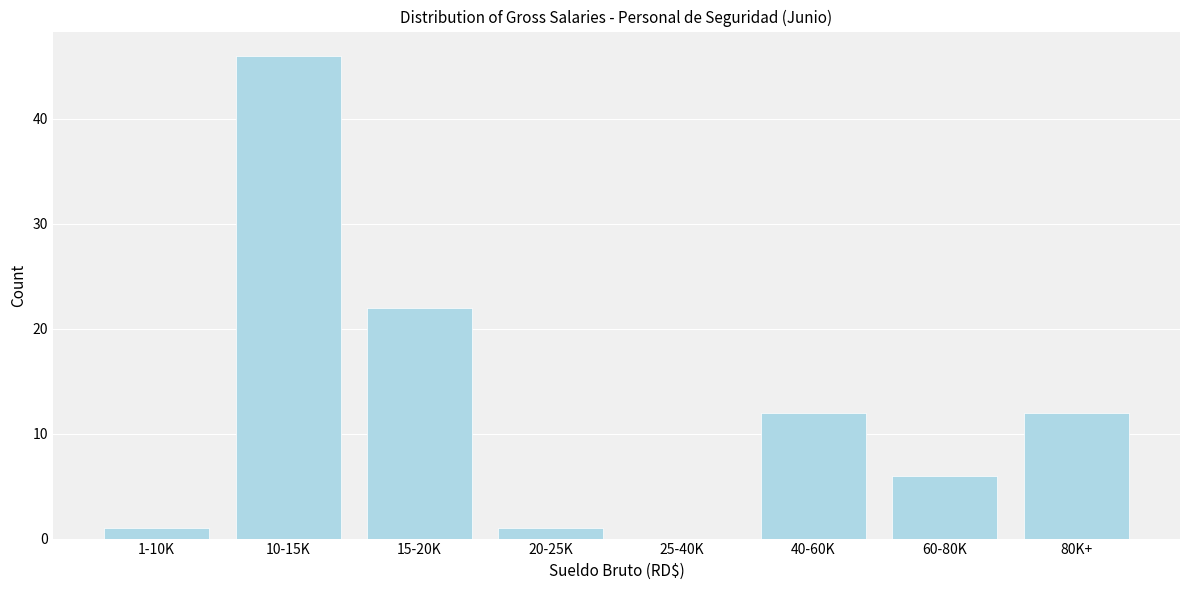

Reading right to left, list all the values displayed in this chart.

80K+=12	60-80K=6	40-60K=12	25-40K=0	20-25K=1	15-20K=22	10-15K=46	1-10K=1